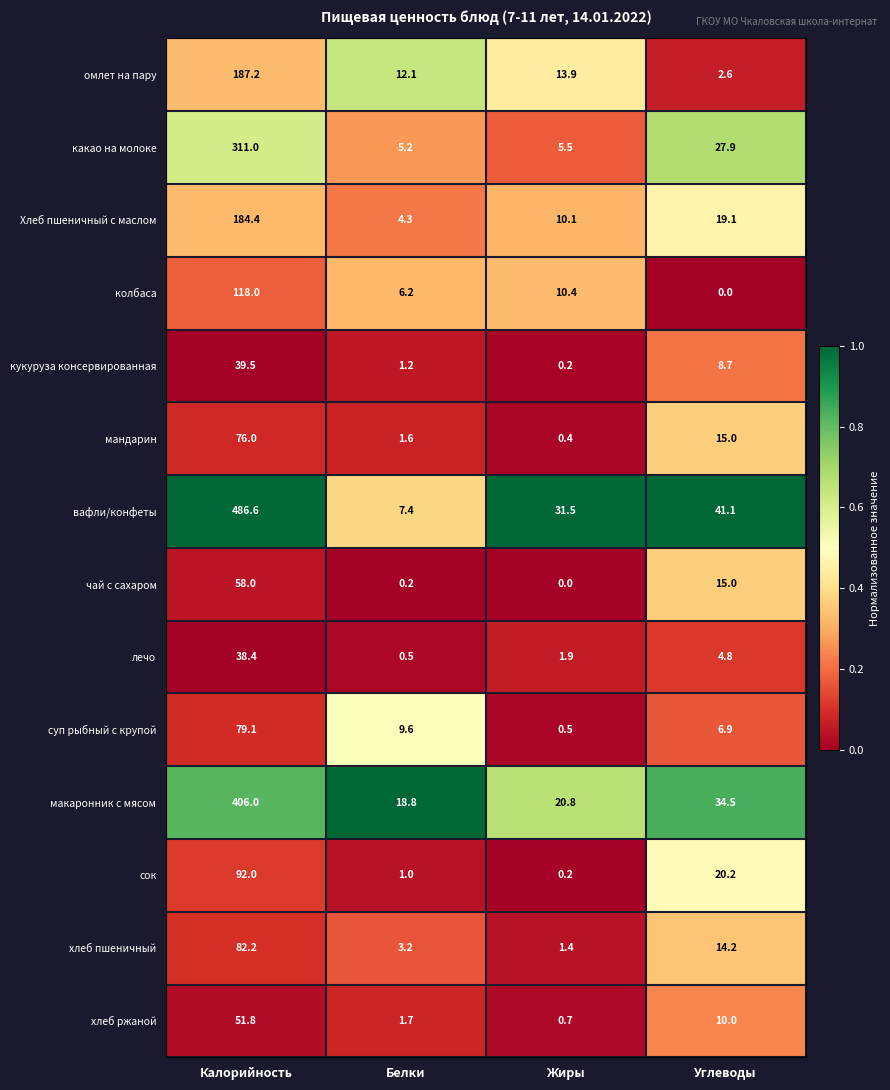

At which category is the sum across all series the highest?

Калорийность